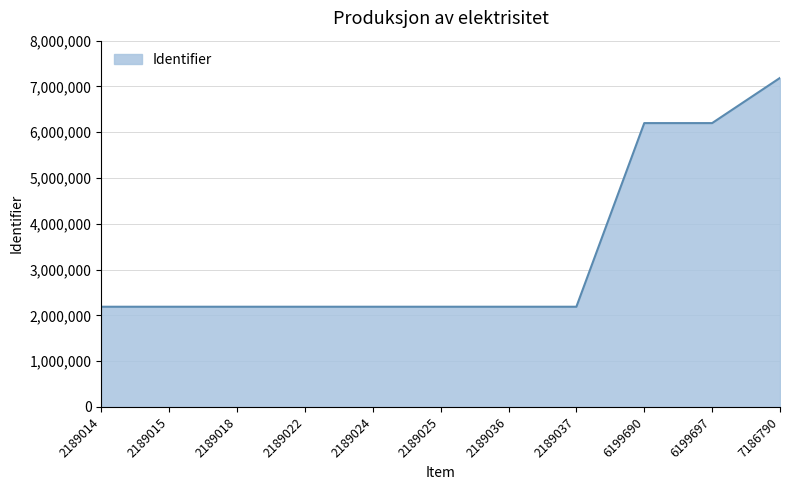

How many lines are shown in the chart?

1